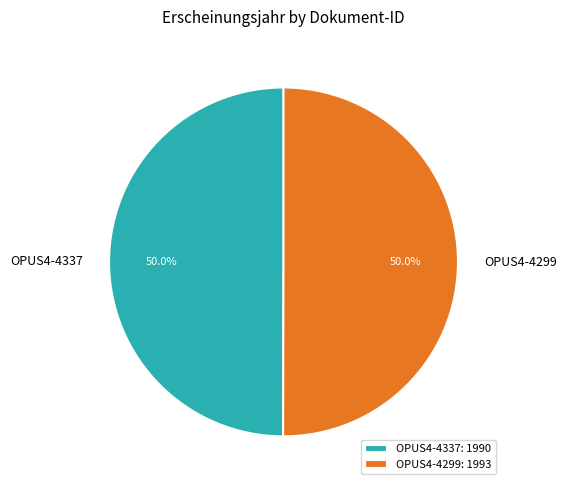

How many segments does this pie chart have?

2